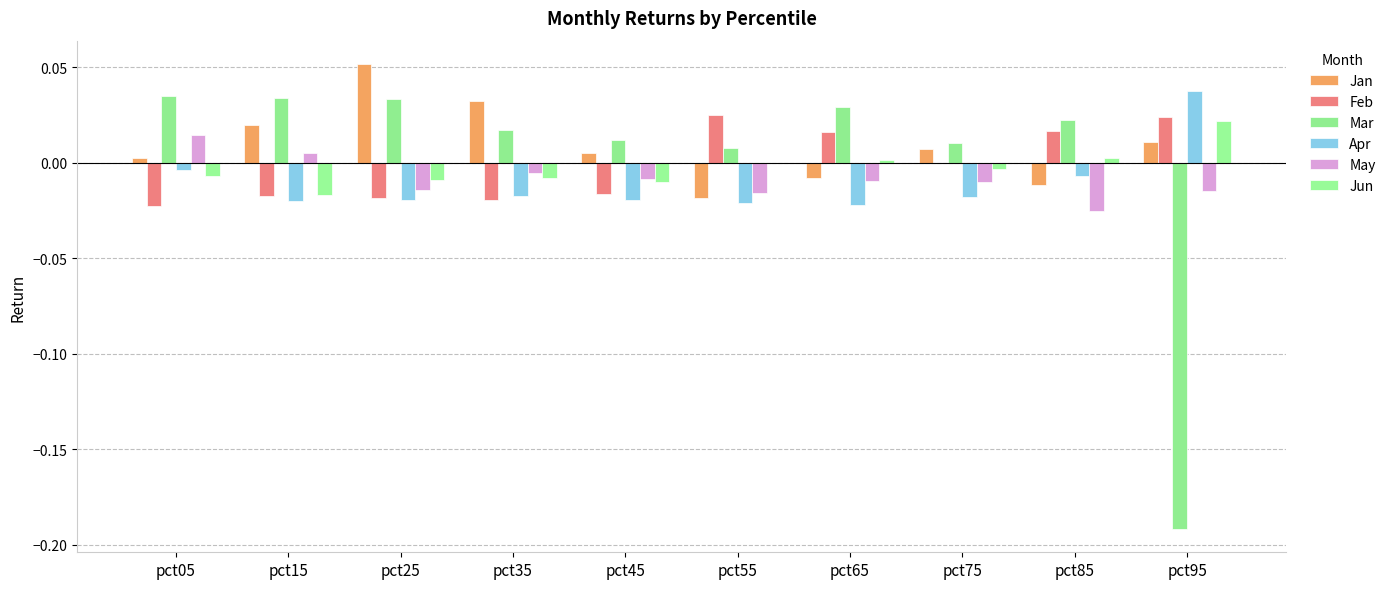

At which label does Jun reach its minimum?

pct15